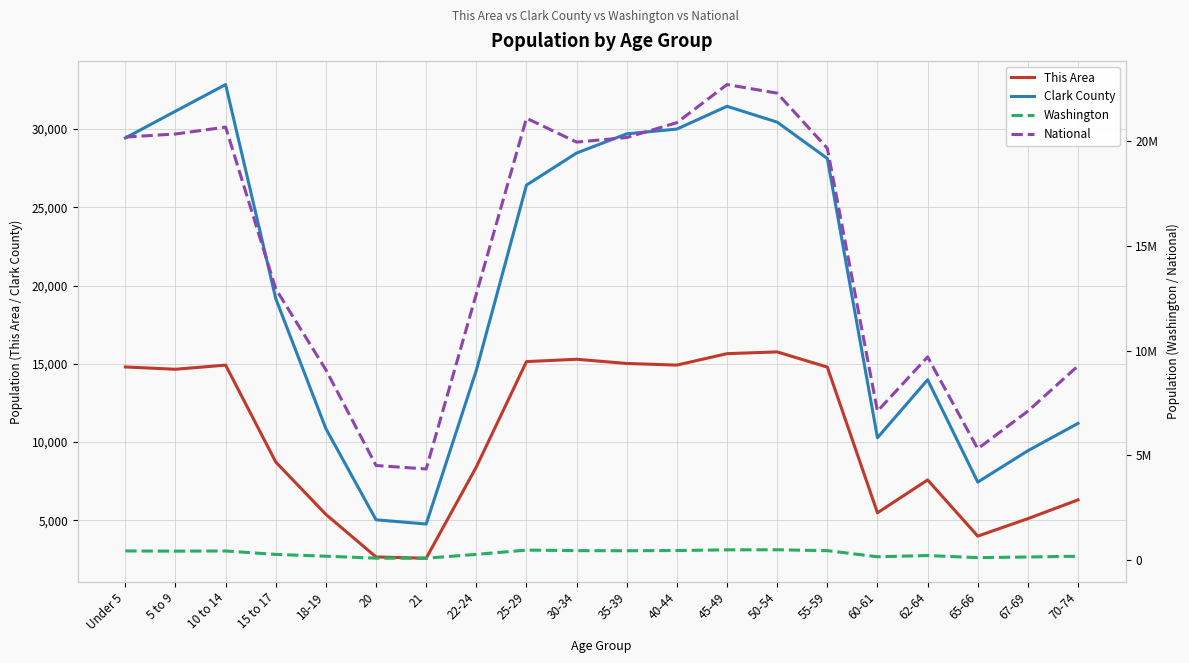

How many lines are shown in the chart?

4